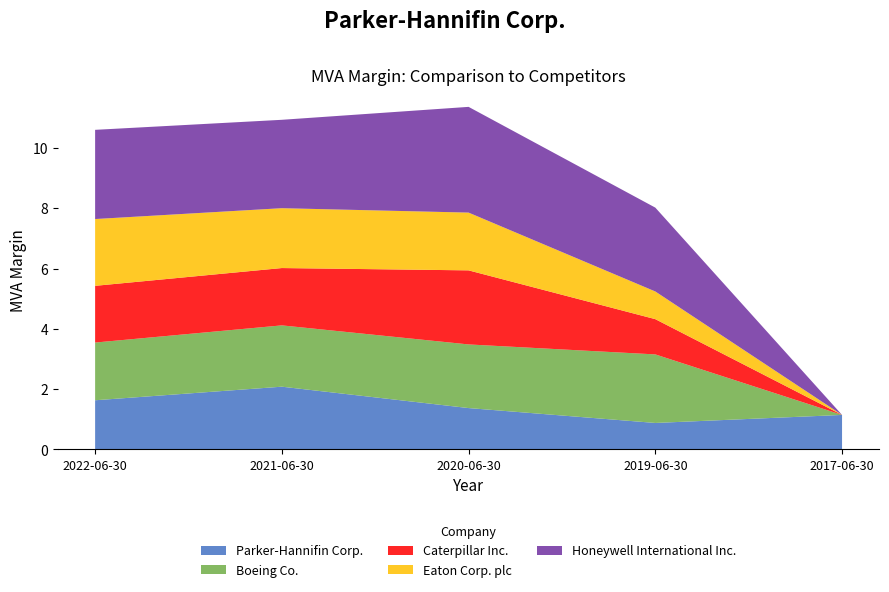

Reading left to right, what are all the values shown in this chart?

Parker-Hannifin Corp.: 2022-06-30=1.6	2021-06-30=2.1	2020-06-30=1.4	2019-06-30=0.9	2017-06-30=1.1
Boeing Co.: 2022-06-30=1.9	2021-06-30=2.0	2020-06-30=2.1	2019-06-30=2.3	2017-06-30=0.0
Caterpillar Inc.: 2022-06-30=1.9	2021-06-30=1.9	2020-06-30=2.5	2019-06-30=1.2	2017-06-30=0.0
Eaton Corp. plc: 2022-06-30=2.2	2021-06-30=2.0	2020-06-30=1.9	2019-06-30=0.9	2017-06-30=0.0
Honeywell International Inc.: 2022-06-30=3.0	2021-06-30=2.9	2020-06-30=3.5	2019-06-30=2.8	2017-06-30=0.0